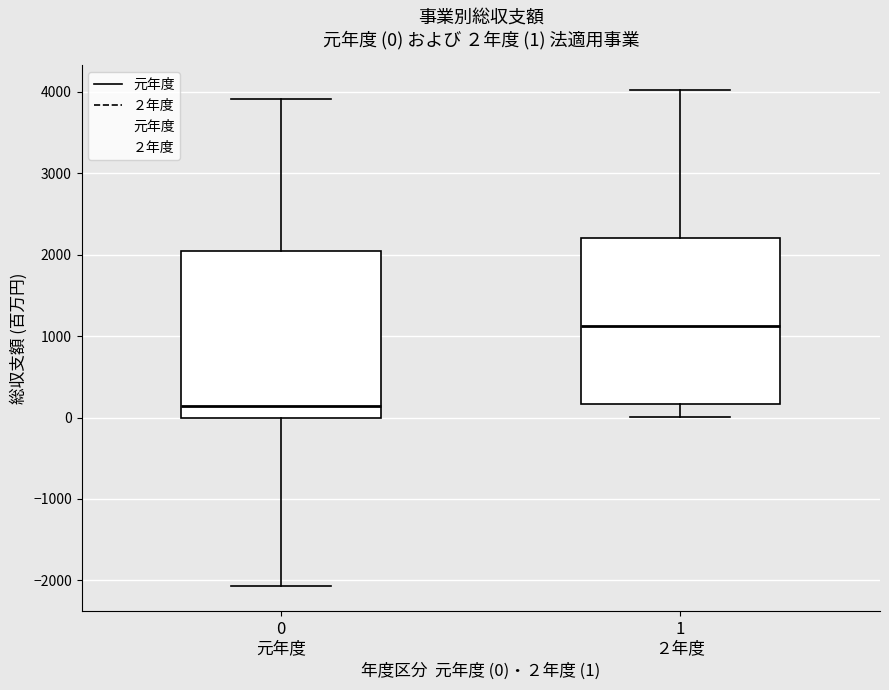

Which box's median line is the lowest?

0 元年度